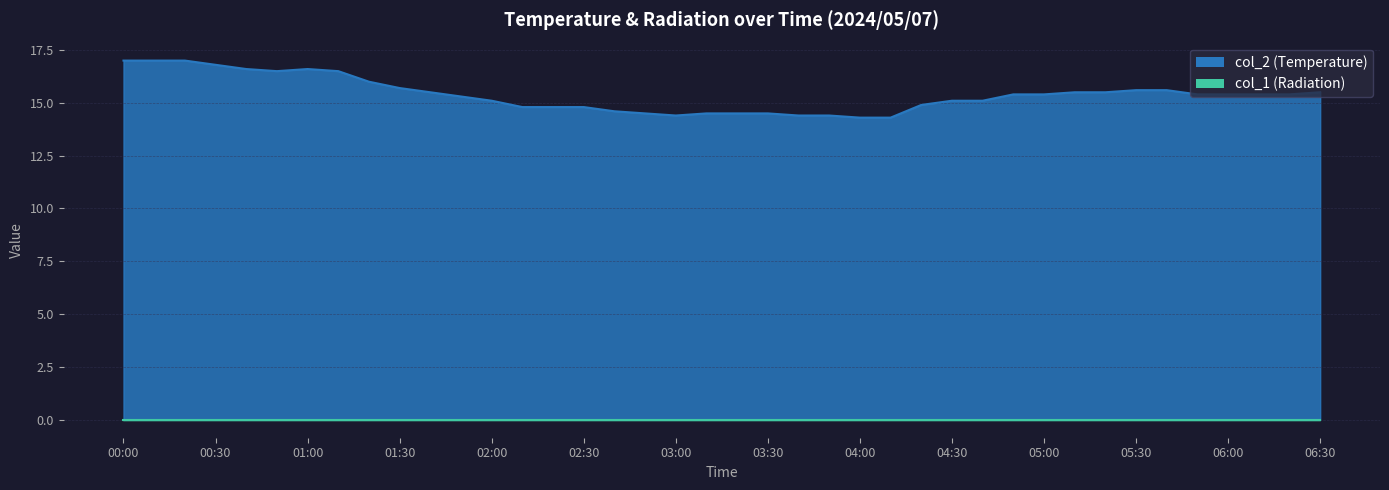

Which category has the lowest value across all series?

04:00